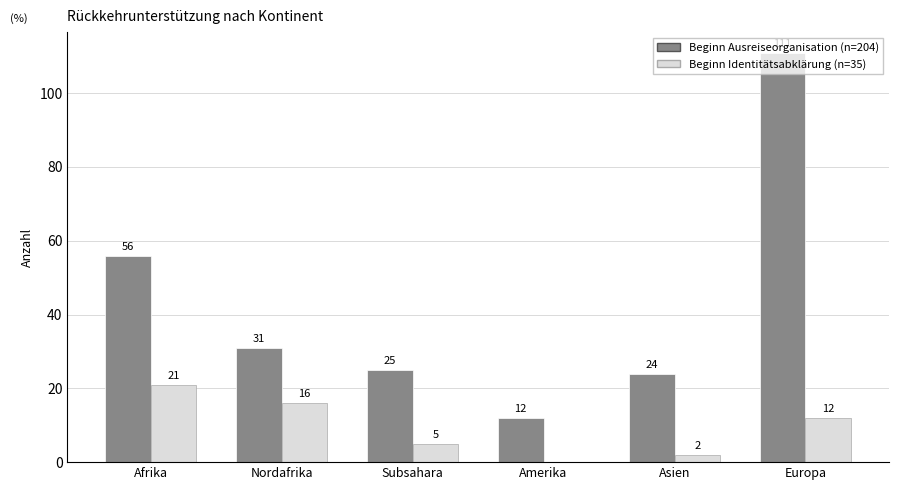

Is the value of Beginn Ausreiseorganisation (n=204) at Subsahara greater than the value of Beginn Identitätsabklärung (n=35) at Subsahara?

Yes